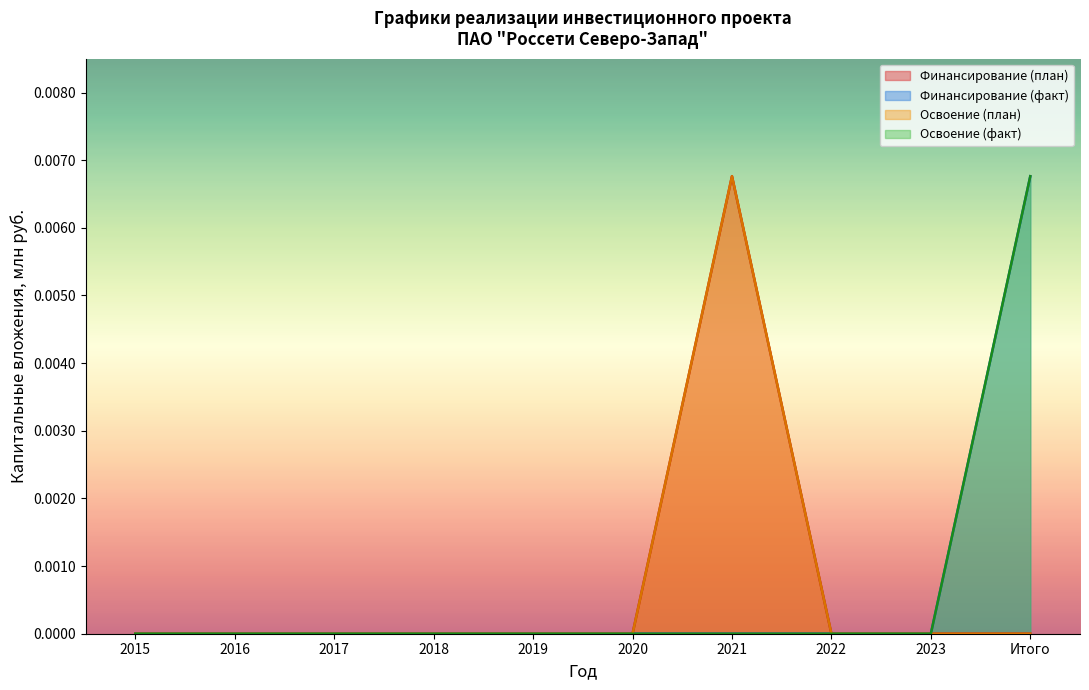

Does the chart display data point markers on the line(s)?

No